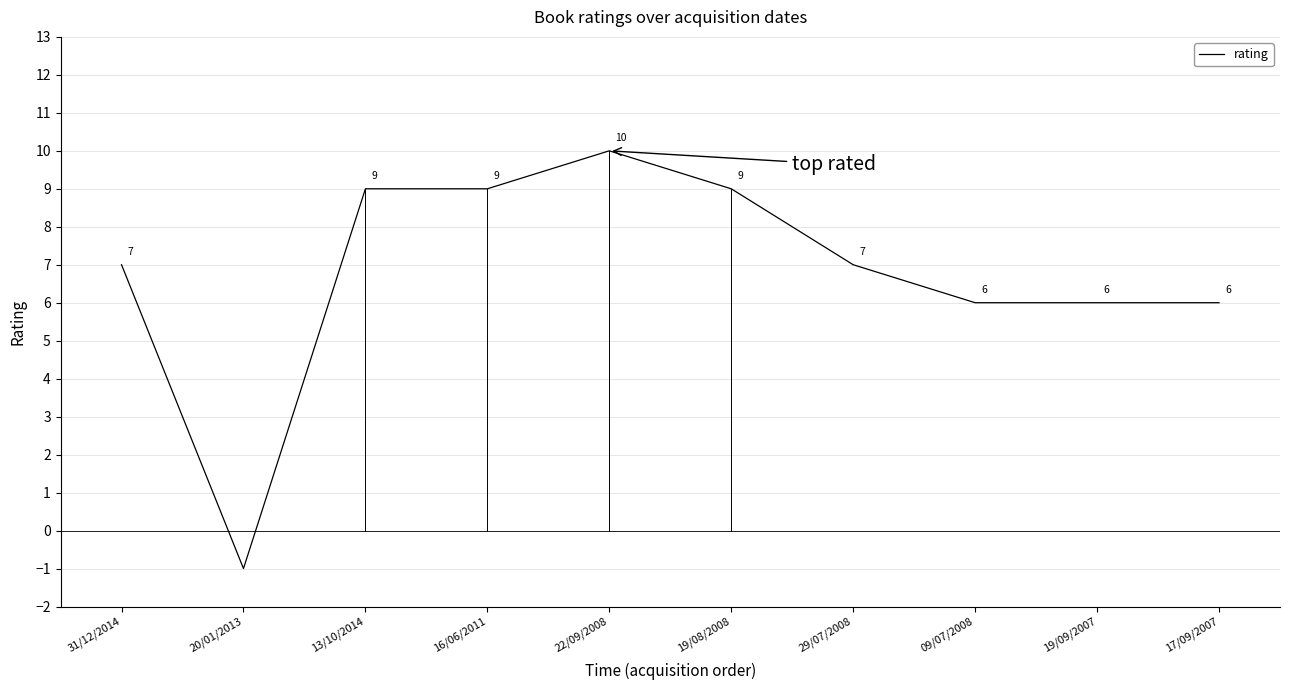

True or false: the data shows 13 at 22/09/2008.

False